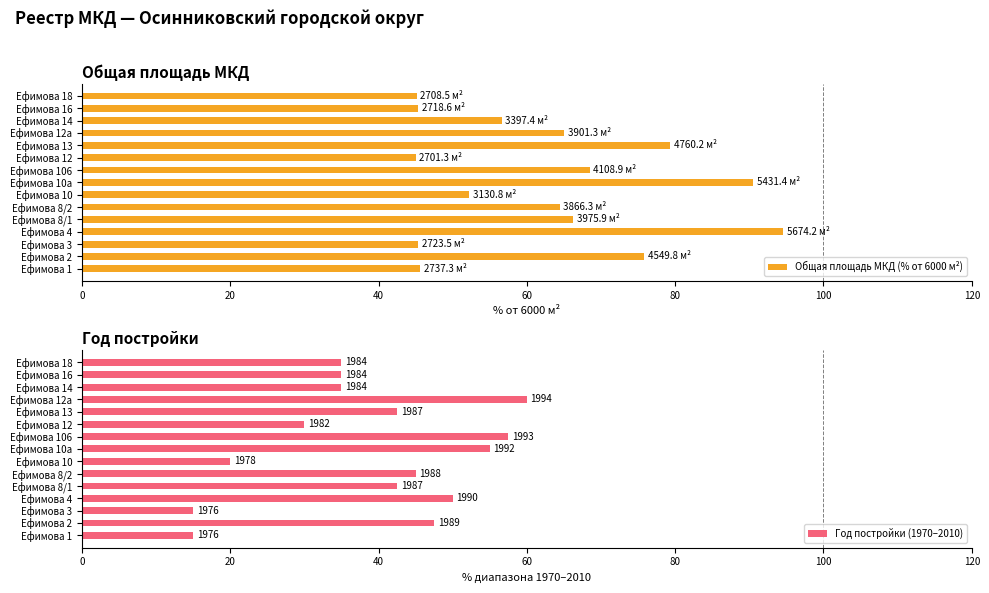

What is the difference between the second highest and second lowest values in the Общая площадь МКД (% от 6000 м²) series?

45.4